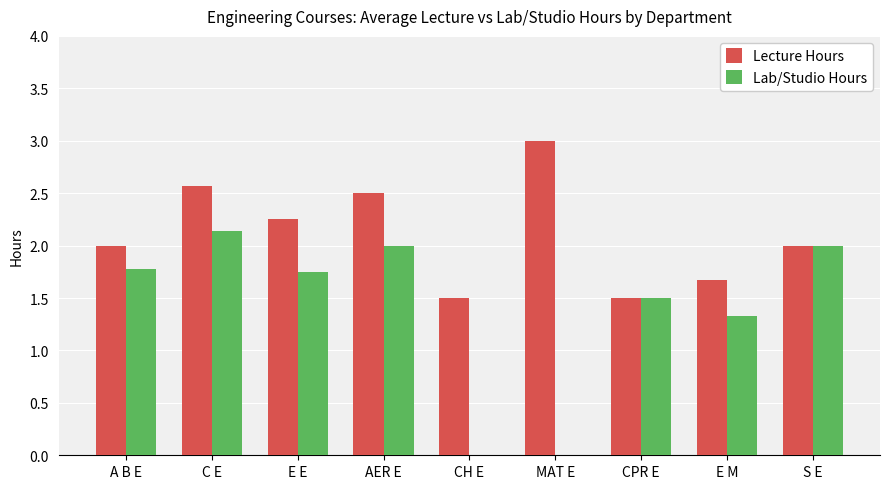

The Lecture Hours series shows 1.5 at CPR E. True or false?

True